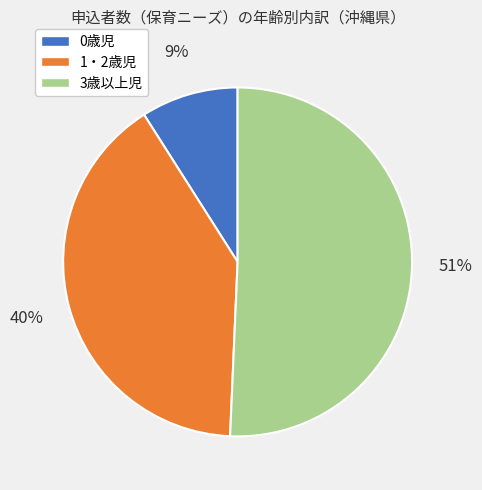

What is the majority slice?

3歳以上児